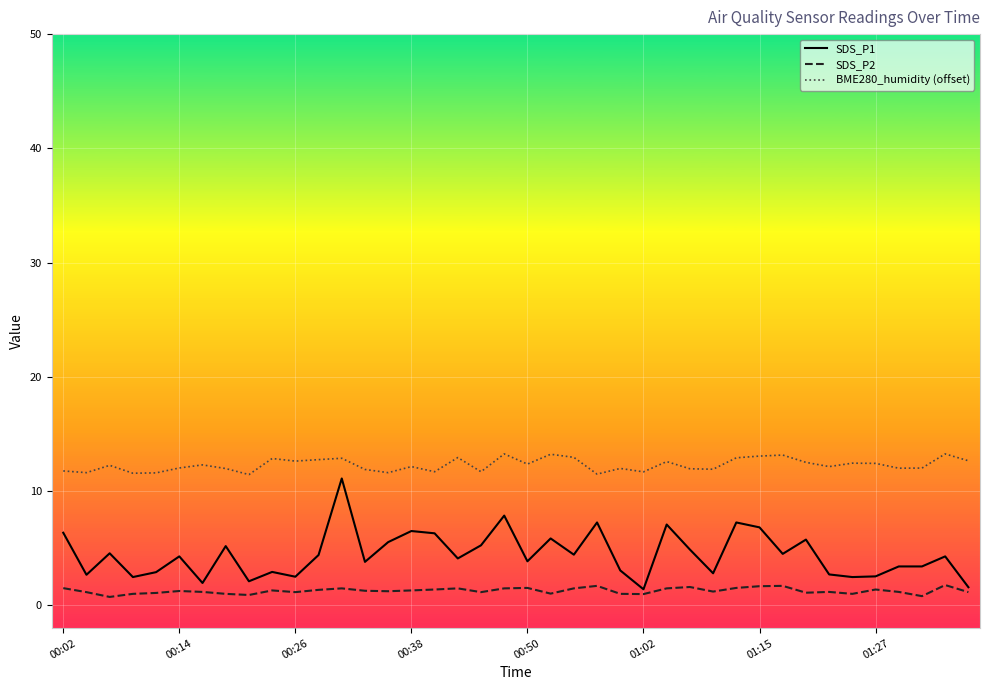

Which series has the largest total across all categories?

BME280_humidity (offset)